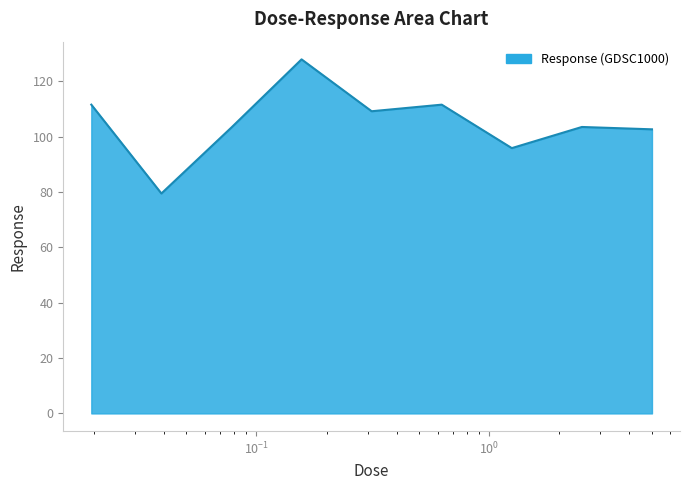

What is the maximum value shown in the chart?

128.0